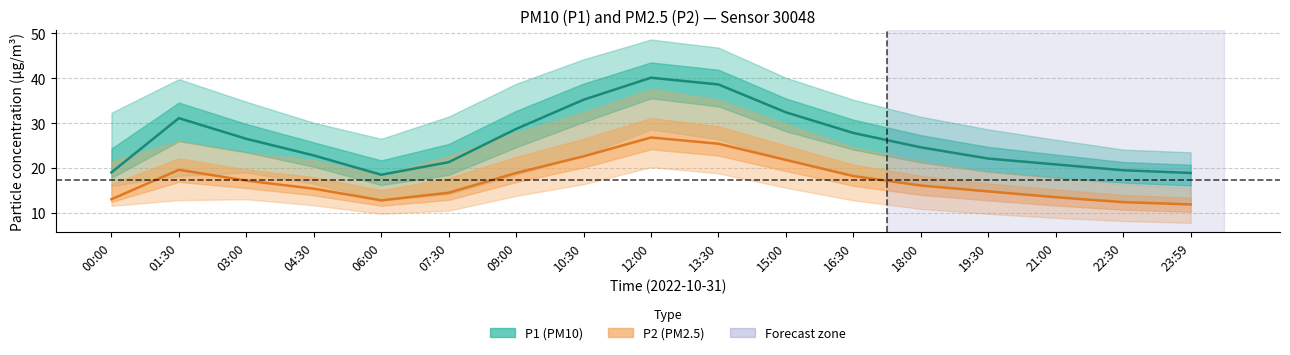

What is the difference between the second highest and minimum values in the P2 (PM2.5) series?

13.5